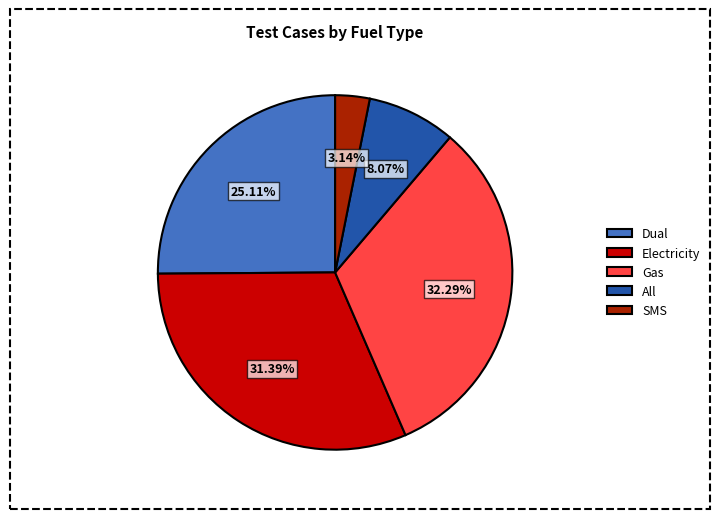

What portion of the pie excludes SMS?

96.9%